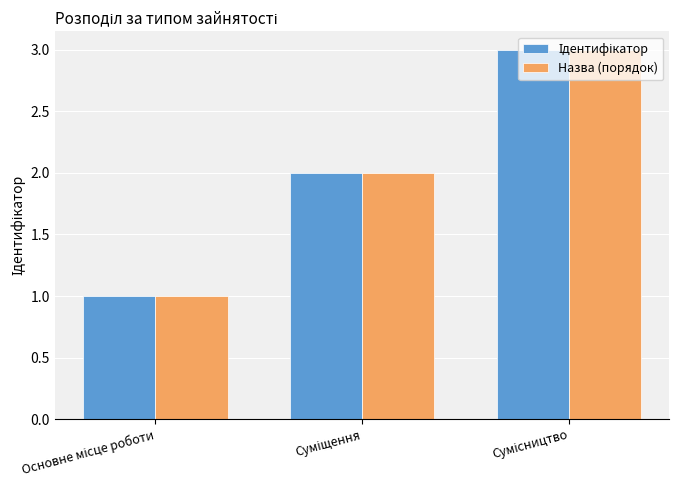

Count the number of data series in this chart.

2